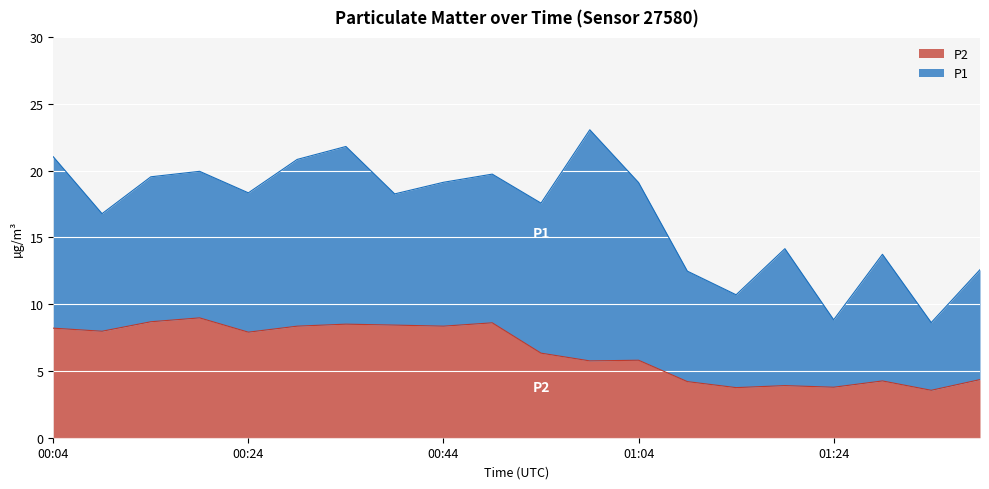

Is it true that the value at 00:34 is 14.8?

False